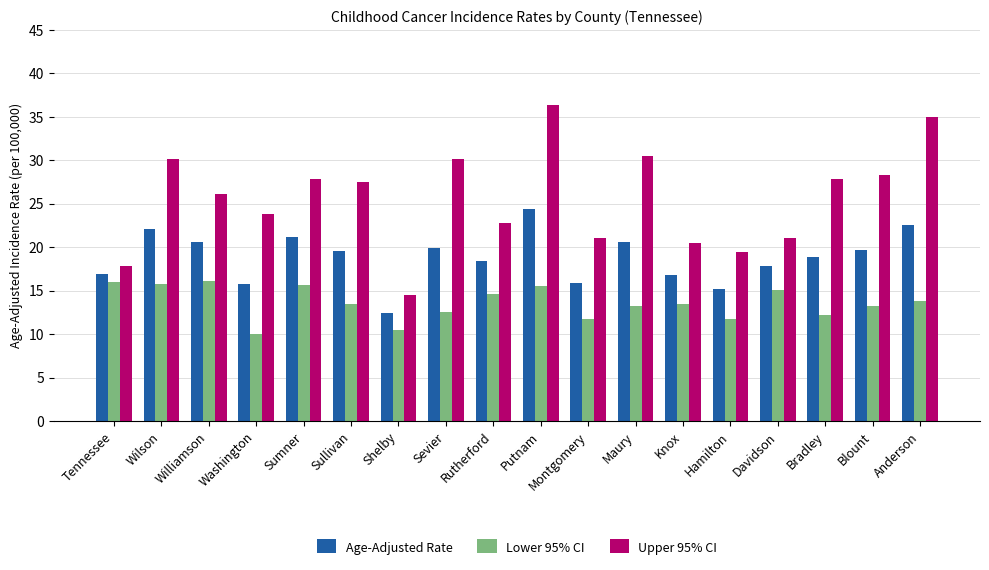

Is the value of Age-Adjusted Rate at Maury greater than the value of Lower 95% CI at Wilson?

Yes